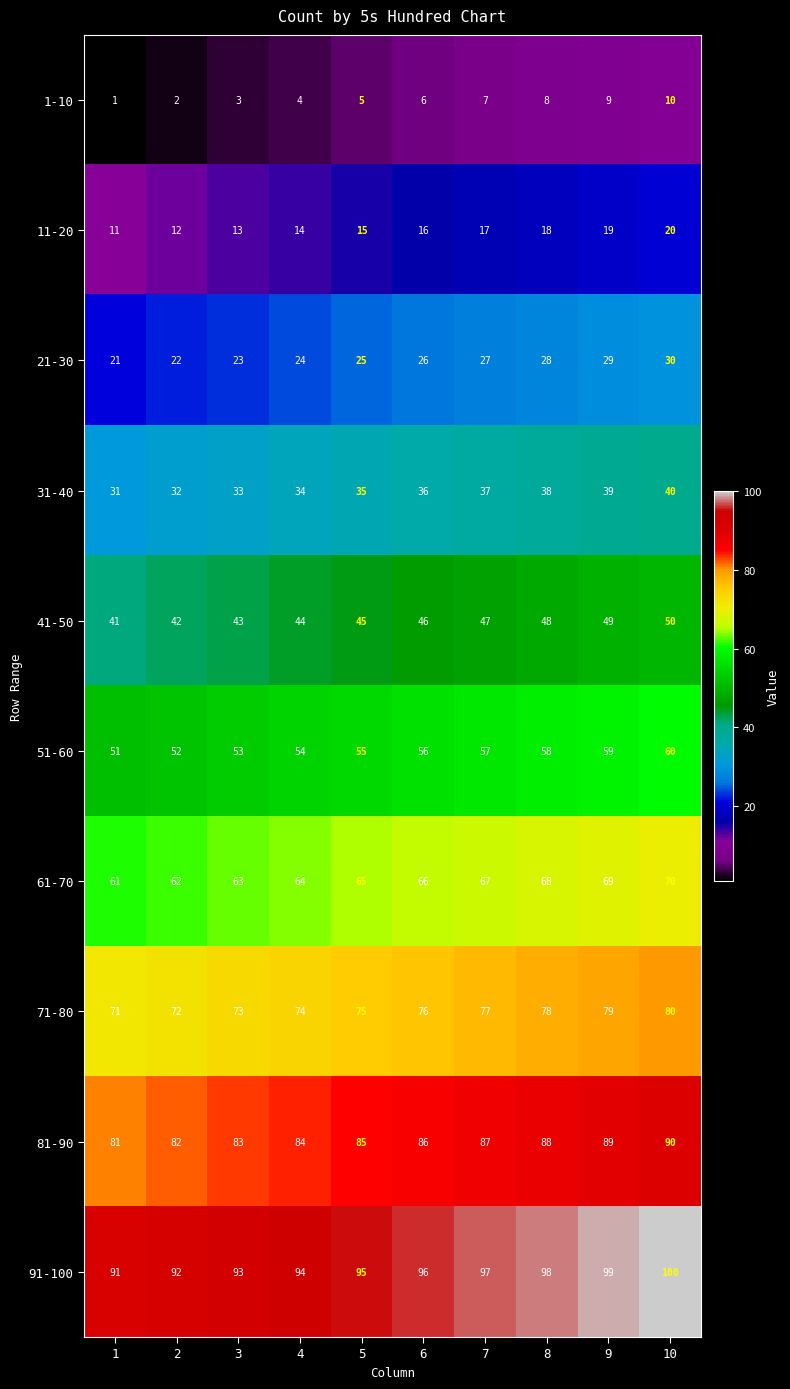

What is the total value across all series at 3?

480